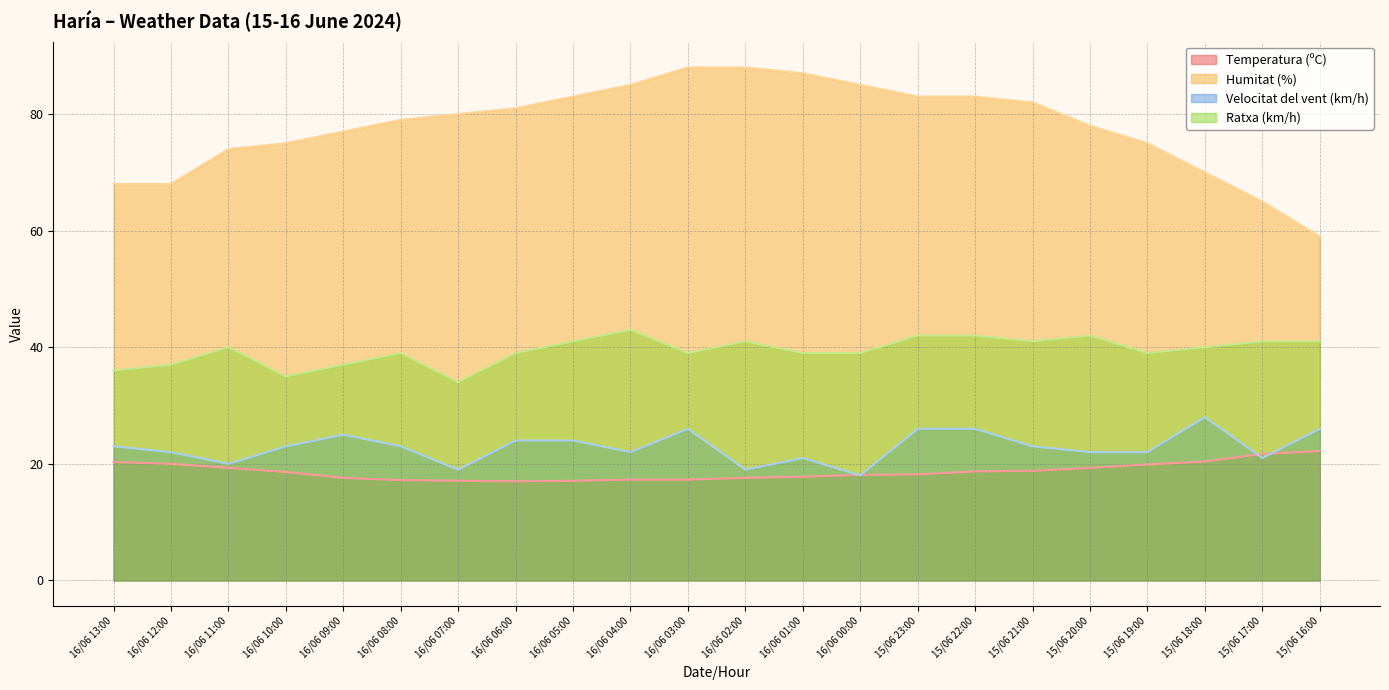

Reading right to left, extract all data points from this chart.

Temperatura (ºC): 15/06 16:00=22.2	15/06 17:00=21.7	15/06 18:00=20.4	15/06 19:00=19.9	15/06 20:00=19.3	15/06 21:00=18.8	15/06 22:00=18.7	15/06 23:00=18.2	16/06 00:00=18.1	16/06 01:00=17.8	16/06 02:00=17.6	16/06 03:00=17.3	16/06 04:00=17.3	16/06 05:00=17.1	16/06 06:00=17.0	16/06 07:00=17.1	16/06 08:00=17.2	16/06 09:00=17.6	16/06 10:00=18.6	16/06 11:00=19.3	16/06 12:00=20.0	16/06 13:00=20.3
Humitat (%): 15/06 16:00=59.0	15/06 17:00=65.0	15/06 18:00=70.0	15/06 19:00=75.0	15/06 20:00=78.0	15/06 21:00=82.0	15/06 22:00=83.0	15/06 23:00=83.0	16/06 00:00=85.0	16/06 01:00=87.0	16/06 02:00=88.0	16/06 03:00=88.0	16/06 04:00=85.0	16/06 05:00=83.0	16/06 06:00=81.0	16/06 07:00=80.0	16/06 08:00=79.0	16/06 09:00=77.0	16/06 10:00=75.0	16/06 11:00=74.0	16/06 12:00=68.0	16/06 13:00=68.0
Velocitat del vent (km/h): 15/06 16:00=26.0	15/06 17:00=21.0	15/06 18:00=28.0	15/06 19:00=22.0	15/06 20:00=22.0	15/06 21:00=23.0	15/06 22:00=26.0	15/06 23:00=26.0	16/06 00:00=18.0	16/06 01:00=21.0	16/06 02:00=19.0	16/06 03:00=26.0	16/06 04:00=22.0	16/06 05:00=24.0	16/06 06:00=24.0	16/06 07:00=19.0	16/06 08:00=23.0	16/06 09:00=25.0	16/06 10:00=23.0	16/06 11:00=20.0	16/06 12:00=22.0	16/06 13:00=23.0
Ratxa (km/h): 15/06 16:00=41.0	15/06 17:00=41.0	15/06 18:00=40.0	15/06 19:00=39.0	15/06 20:00=42.0	15/06 21:00=41.0	15/06 22:00=42.0	15/06 23:00=42.0	16/06 00:00=39.0	16/06 01:00=39.0	16/06 02:00=41.0	16/06 03:00=39.0	16/06 04:00=43.0	16/06 05:00=41.0	16/06 06:00=39.0	16/06 07:00=34.0	16/06 08:00=39.0	16/06 09:00=37.0	16/06 10:00=35.0	16/06 11:00=40.0	16/06 12:00=37.0	16/06 13:00=36.0